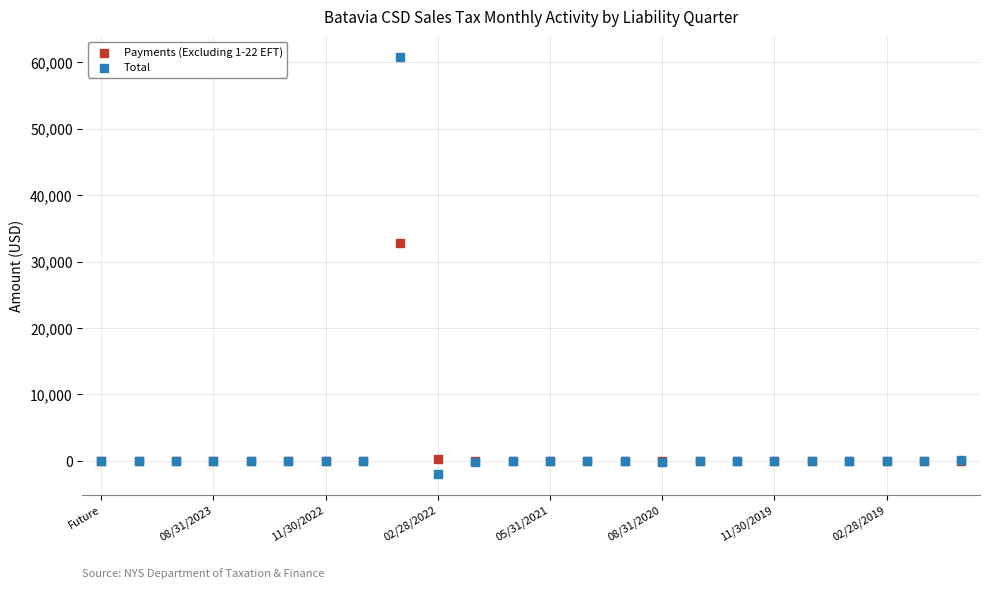

Across all series, what Y value is closest to 29402?

32877.2